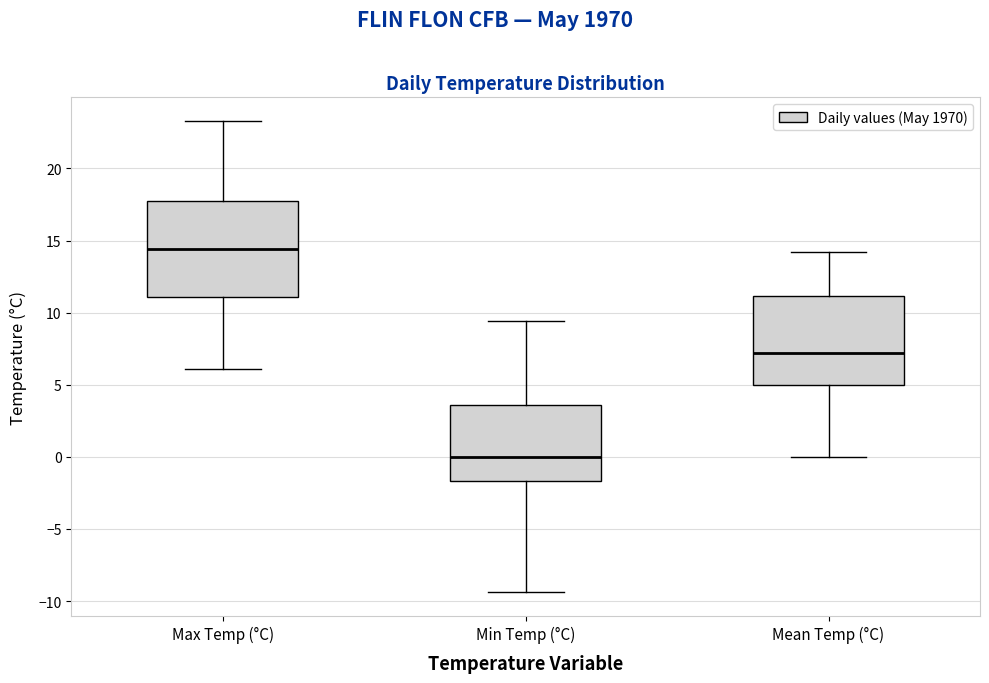

Comparing the boxes themselves (not the whiskers), which one is the tallest?

Max Temp (°C)